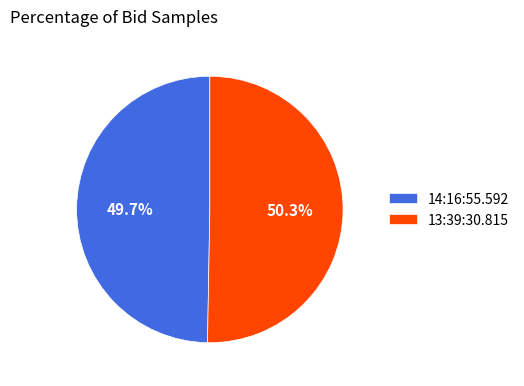

To the nearest percent, what portion does 14:16:55.592 represent?

50%